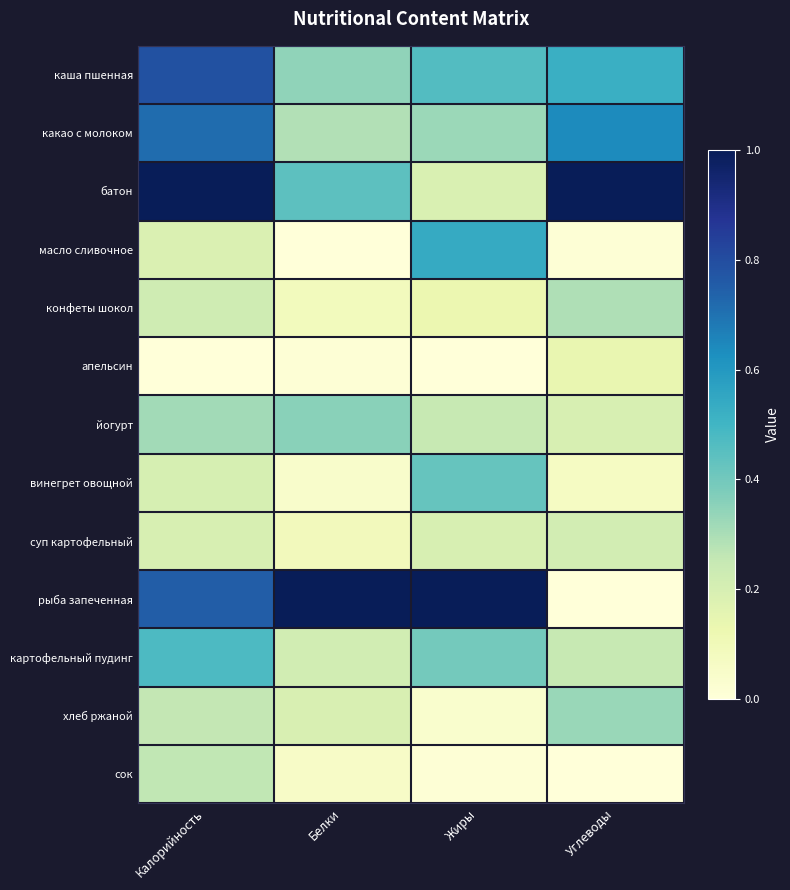

Reading left to right, transcribe all the data shown in this chart.

каша пшенная: Калорийность=0.8	Белки=0.3	Жиры=0.5	Углеводы=0.5
какао с молоком: Калорийность=0.7	Белки=0.3	Жиры=0.3	Углеводы=0.6
батон: Калорийность=1.0	Белки=0.4	Жиры=0.2	Углеводы=1.0
масло сливочное: Калорийность=0.2	Белки=0.0	Жиры=0.5	Углеводы=0.0
конфеты шокол: Калорийность=0.2	Белки=0.1	Жиры=0.1	Углеводы=0.3
апельсин: Калорийность=0.0	Белки=0.0	Жиры=0.0	Углеводы=0.1
йогурт: Калорийность=0.3	Белки=0.4	Жиры=0.2	Углеводы=0.2
винегрет овощной: Калорийность=0.2	Белки=0.0	Жиры=0.4	Углеводы=0.1
суп картофельный: Калорийность=0.2	Белки=0.1	Жиры=0.2	Углеводы=0.2
рыба запеченная: Калорийность=0.8	Белки=1.0	Жиры=1.0	Углеводы=0.0
картофельный пудинг: Калорийность=0.5	Белки=0.2	Жиры=0.4	Углеводы=0.2
хлеб ржаной: Калорийность=0.3	Белки=0.2	Жиры=0.0	Углеводы=0.3
сок: Калорийность=0.3	Белки=0.1	Жиры=0.0	Углеводы=0.0